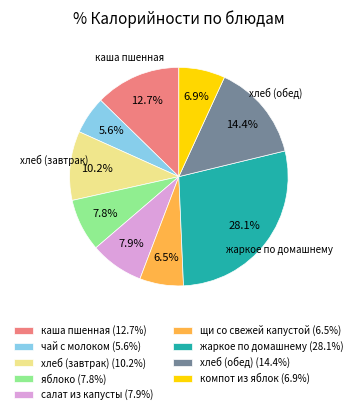

How many segments does this pie chart have?

9